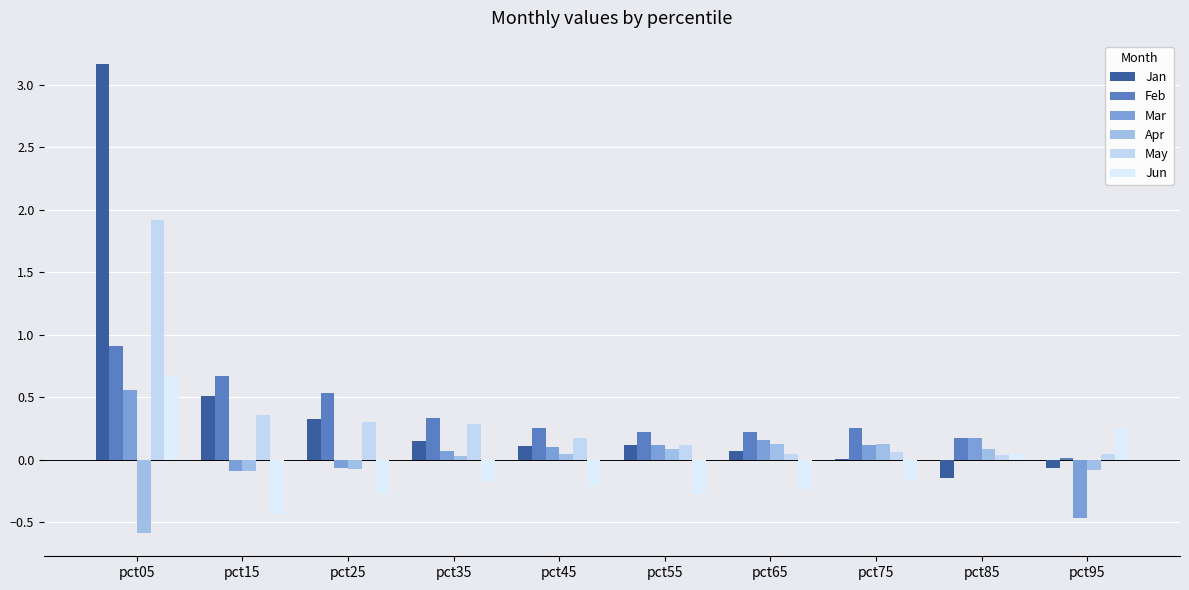

What is the value of the May bar at the 6th from the left?

0.1